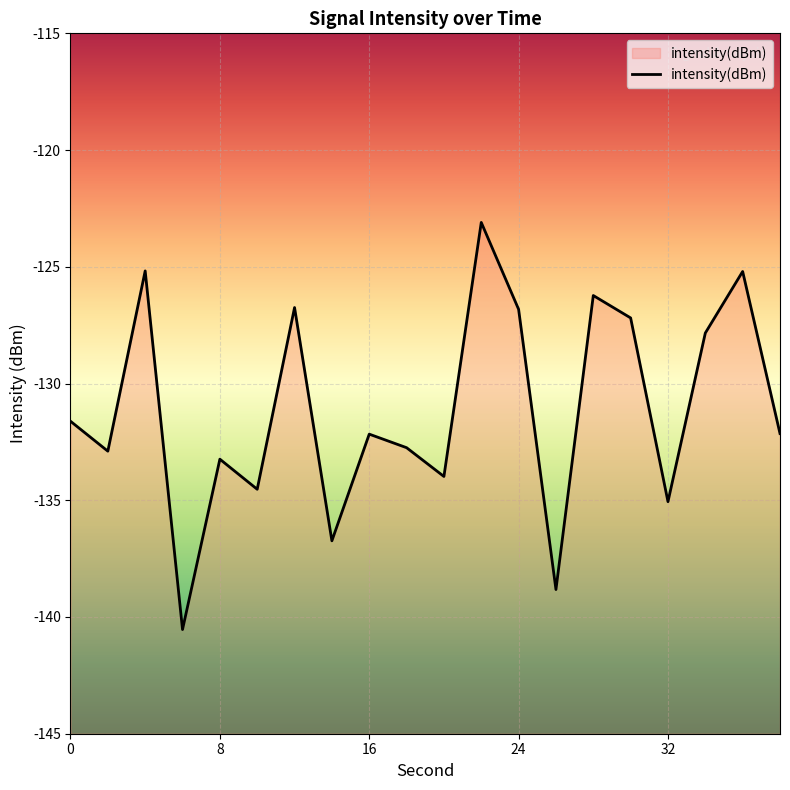

The value at 30 is -127.2. True or false?

True